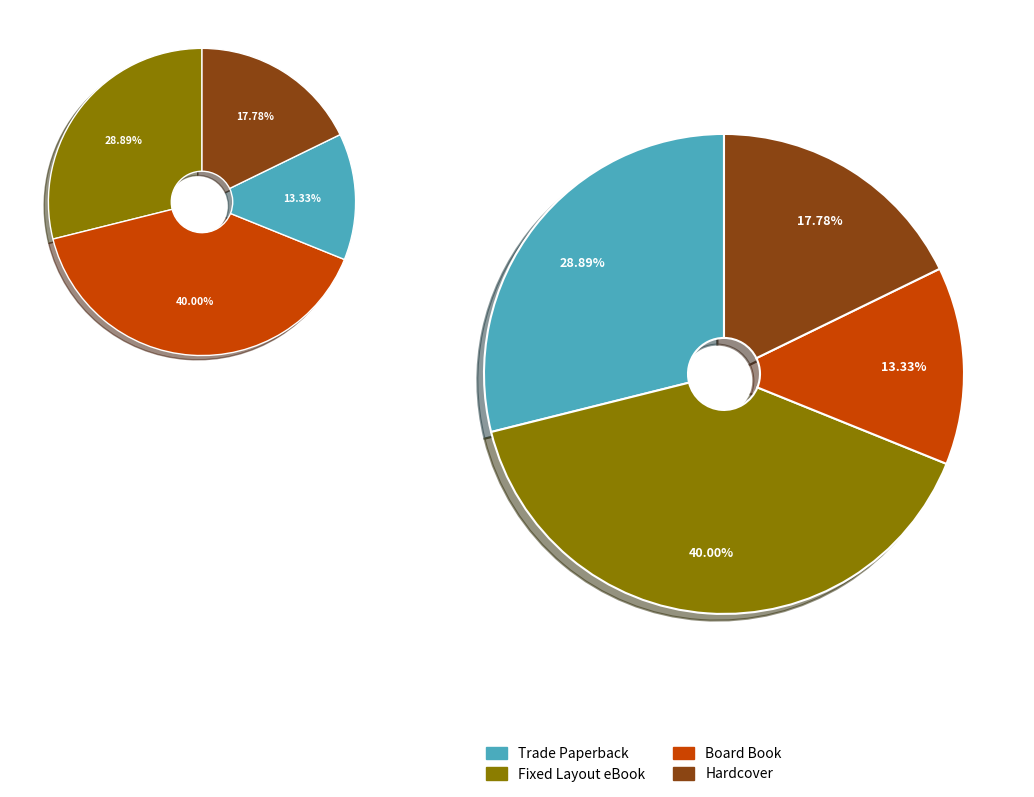

Is it true that Fixed Layout eBook is 55% of the pie?

False